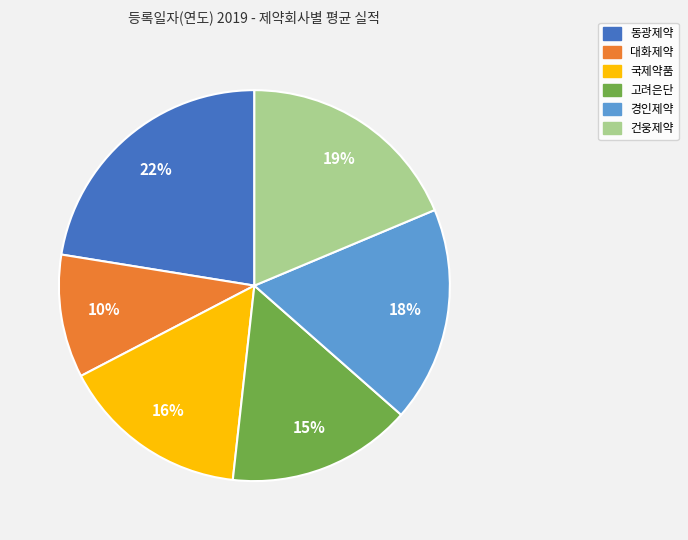

Is 동광제약 the majority of the pie?

No